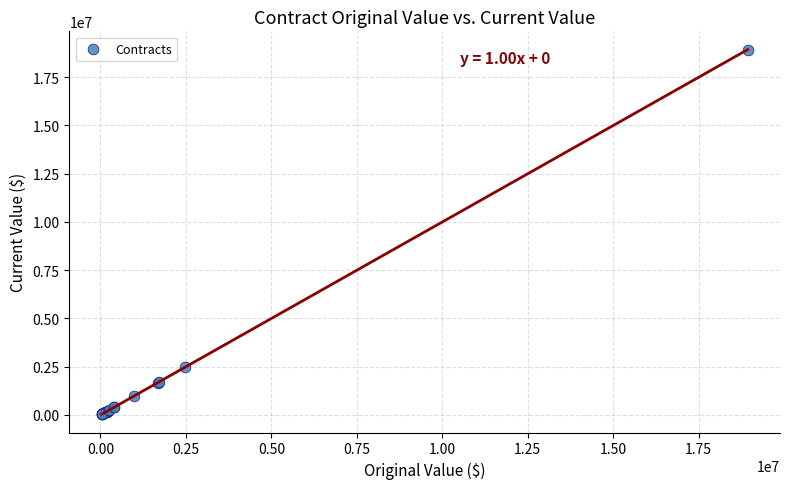

What Y value in the scatter plot is closest to 9485521?

2469889.0